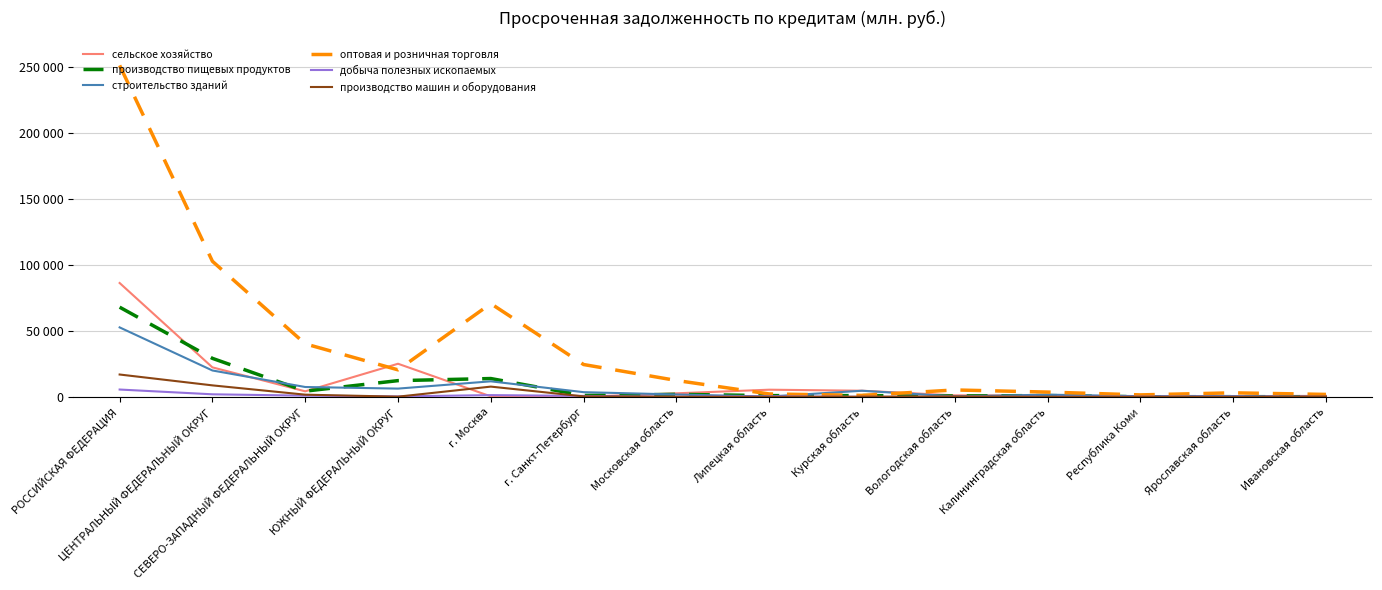

The производство пищевых продуктов series shows 29144 at ЦЕНТРАЛЬНЫЙ ФЕДЕРАЛЬНЫЙ ОКРУГ. True or false?

True